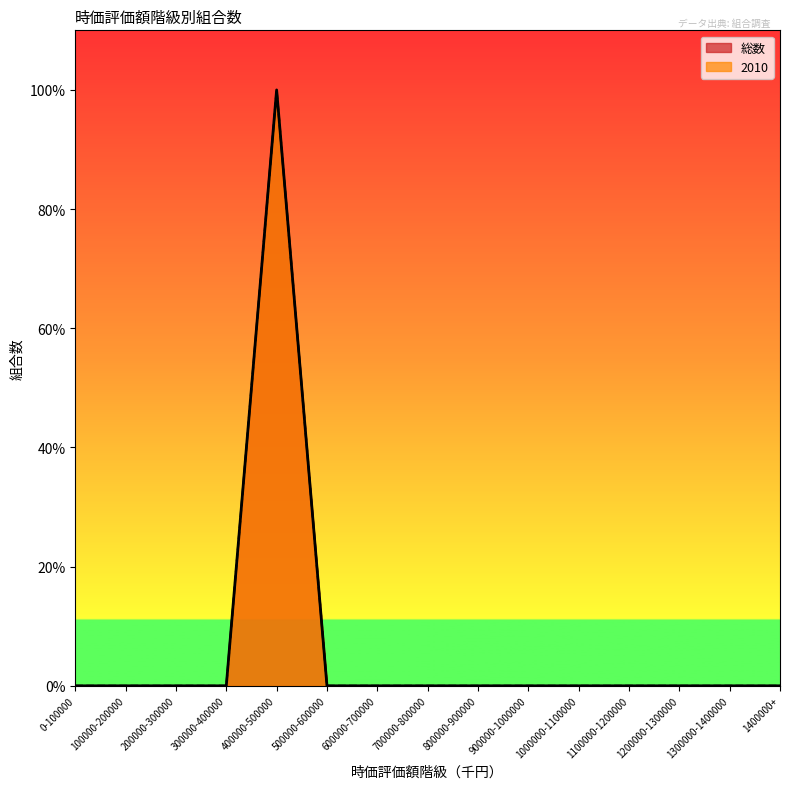

What is the highest value of the 総数 series?

1